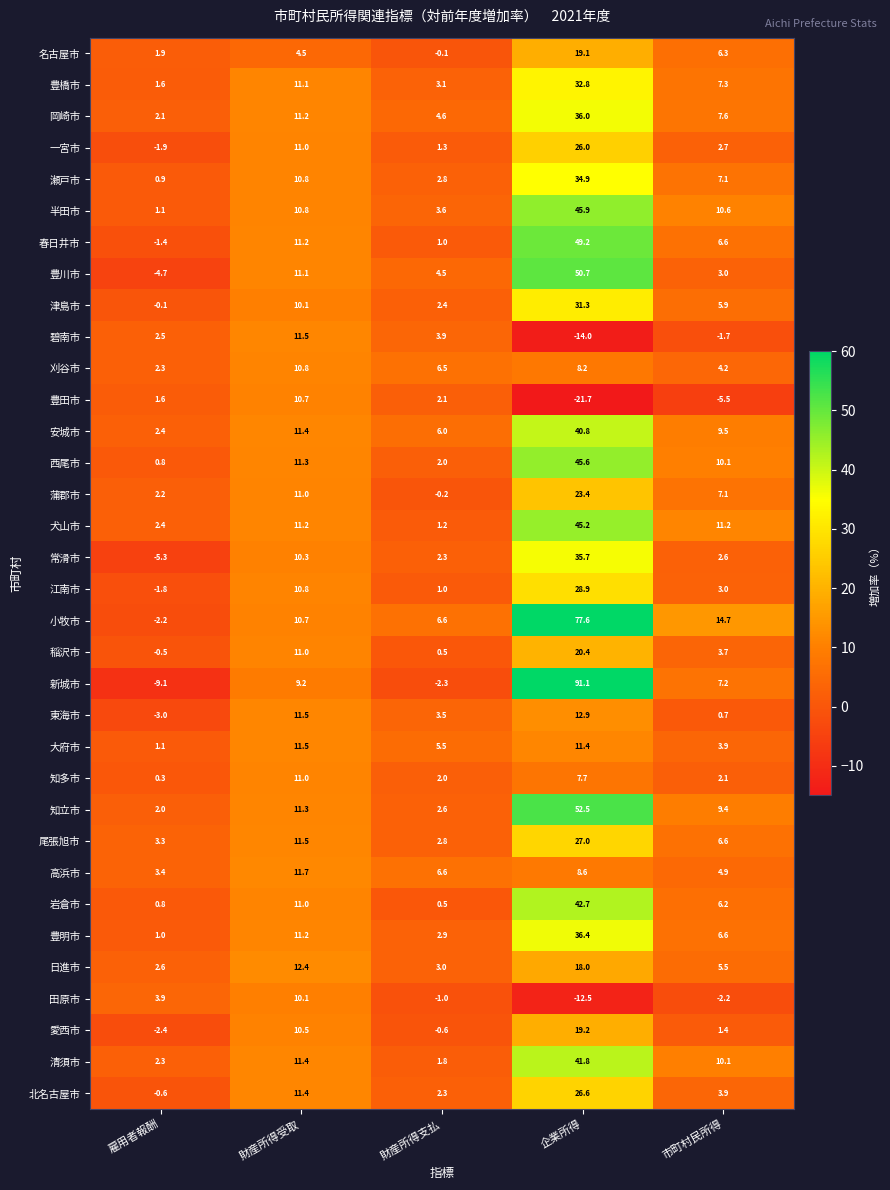

Read the 稲沢市 value at 財産所得受取.

11.0